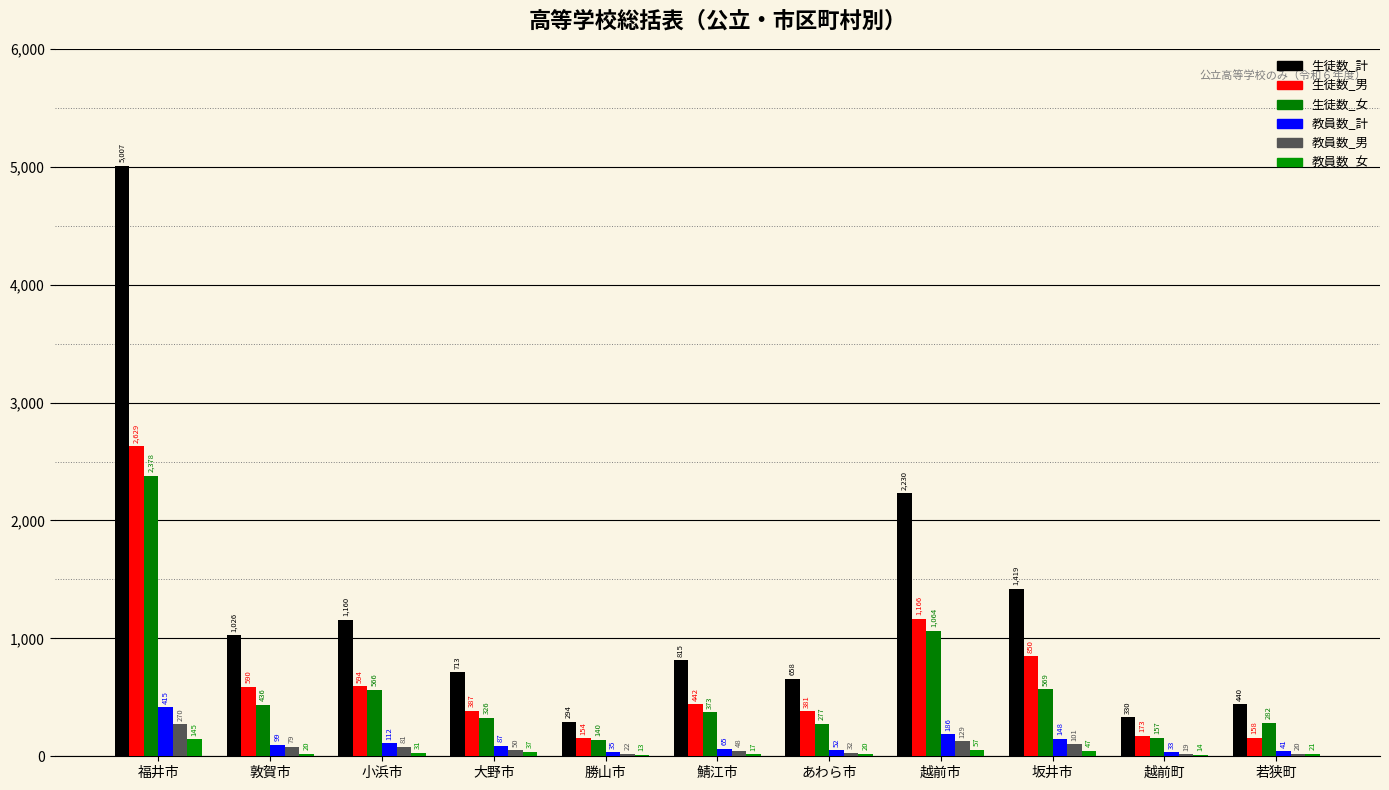

Which series has the largest total across all categories?

生徒数_計